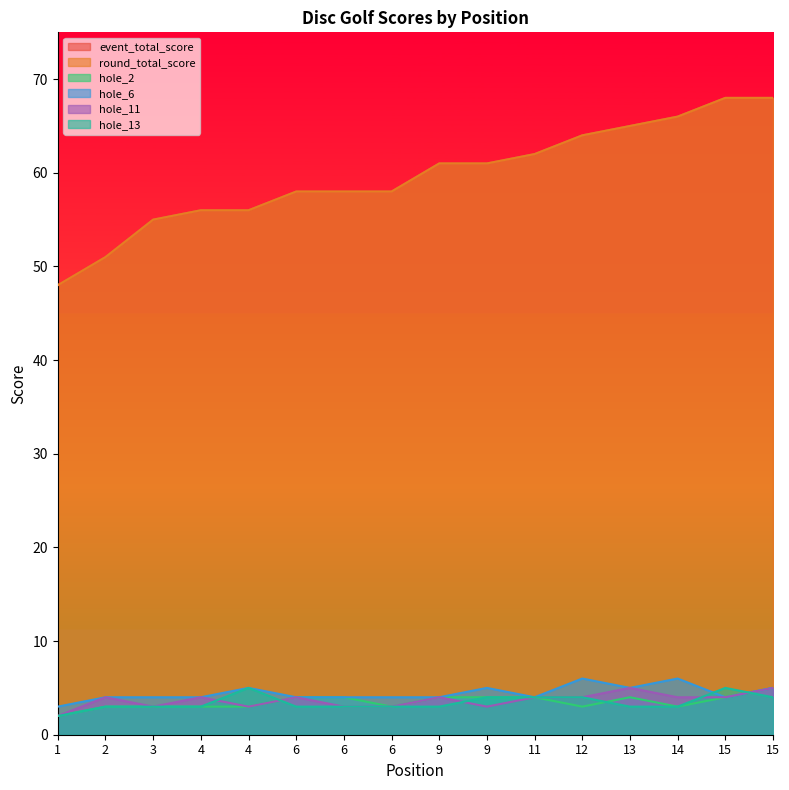

Is it true that hole_13 equals 4 at 11?

True